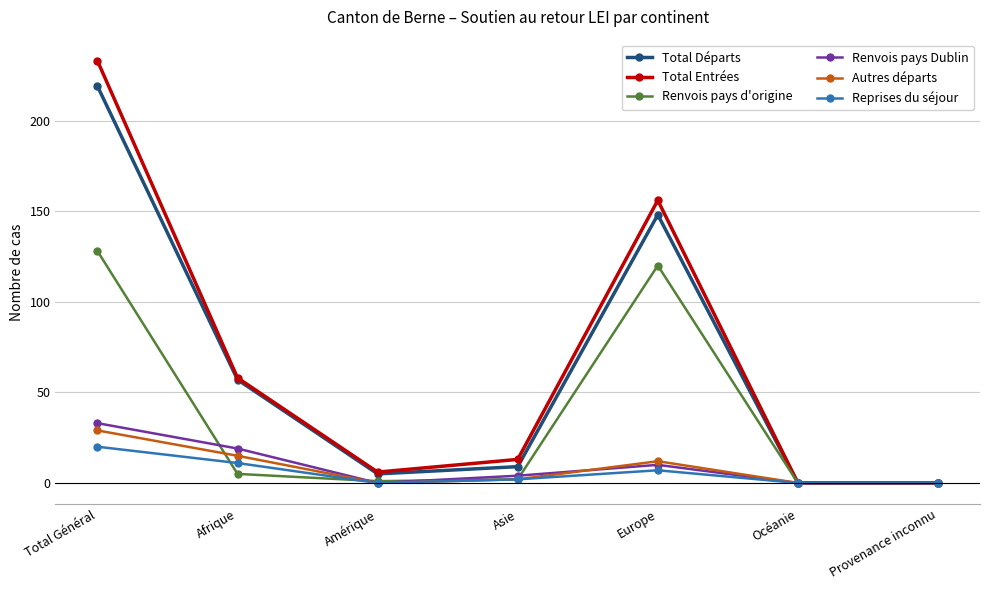

Is the value of Total Départs at Afrique greater than the value of Reprises du séjour at Total Général?

Yes